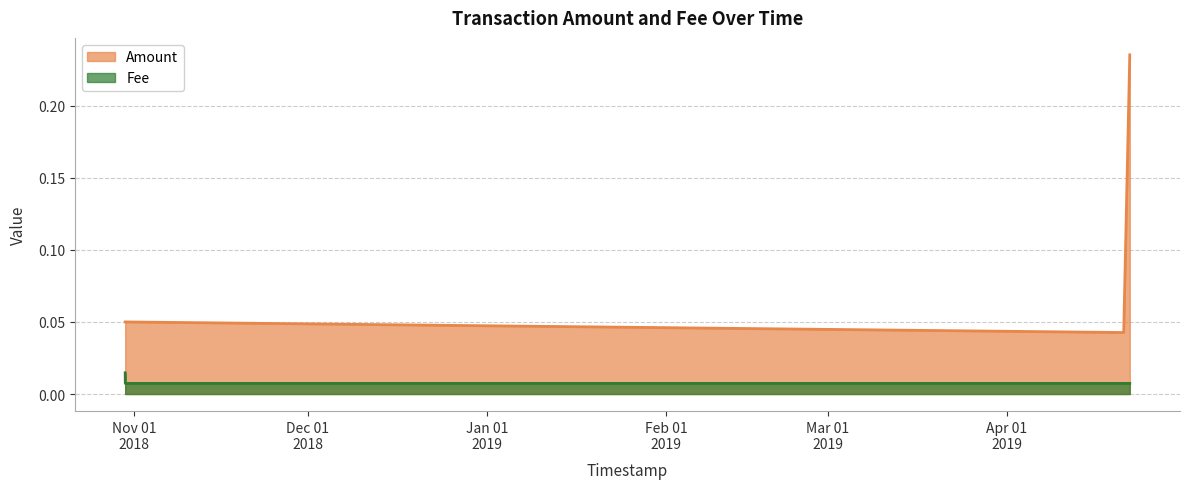

Rank the series at 2018-10-30 10:37:13 from highest to lowest value.

Amount, Fee